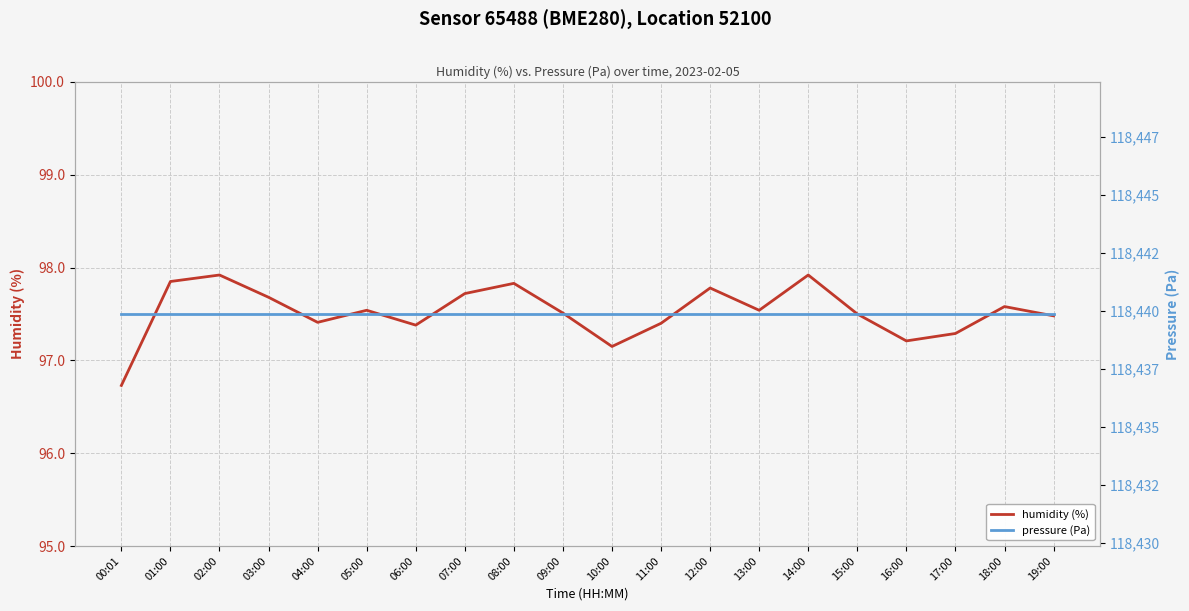

Between 02:00 and 17:00, which is larger?

02:00